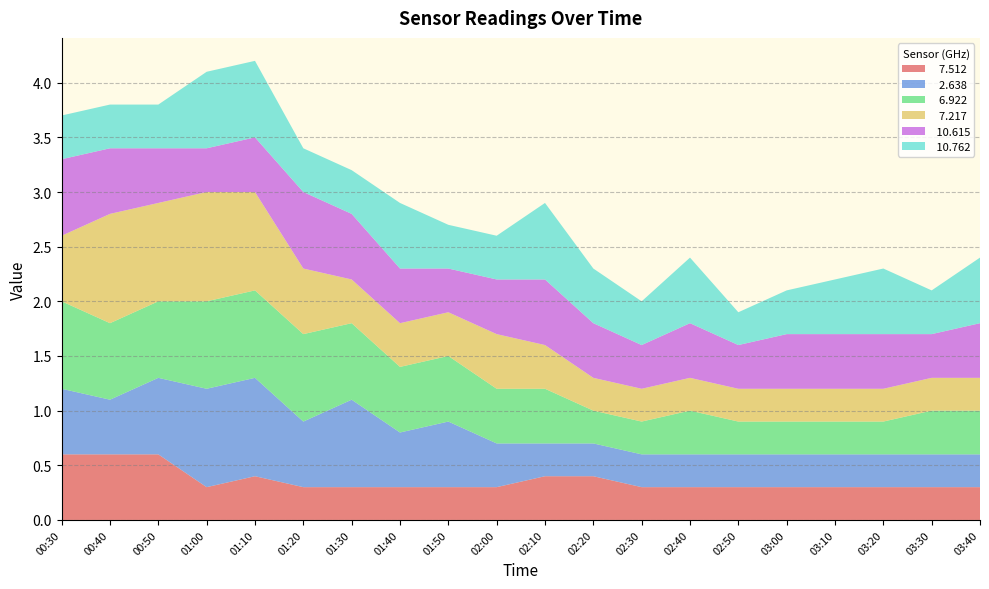

Reading right to left, extract all data points from this chart.

  7.512: 0.3	0.3	0.3	0.3	0.3	0.3	0.3	0.3	0.4	0.4	0.3	0.3	0.3	0.3	0.3	0.4	0.3	0.6	0.6	0.6
  2.638: 0.3	0.3	0.3	0.3	0.3	0.3	0.3	0.3	0.3	0.3	0.4	0.6	0.5	0.8	0.6	0.9	0.9	0.7	0.5	0.6
  6.922: 0.4	0.4	0.3	0.3	0.3	0.3	0.4	0.3	0.3	0.5	0.5	0.6	0.6	0.7	0.8	0.8	0.8	0.7	0.7	0.8
  7.217: 0.3	0.3	0.3	0.3	0.3	0.3	0.3	0.3	0.3	0.4	0.5	0.4	0.4	0.4	0.6	0.9	1.0	0.9	1.0	0.6
 10.615: 0.5	0.4	0.5	0.5	0.5	0.4	0.5	0.4	0.5	0.6	0.5	0.4	0.5	0.6	0.7	0.5	0.4	0.5	0.6	0.7
 10.762: 0.6	0.4	0.6	0.5	0.4	0.3	0.6	0.4	0.5	0.7	0.4	0.4	0.6	0.4	0.4	0.7	0.7	0.4	0.4	0.4